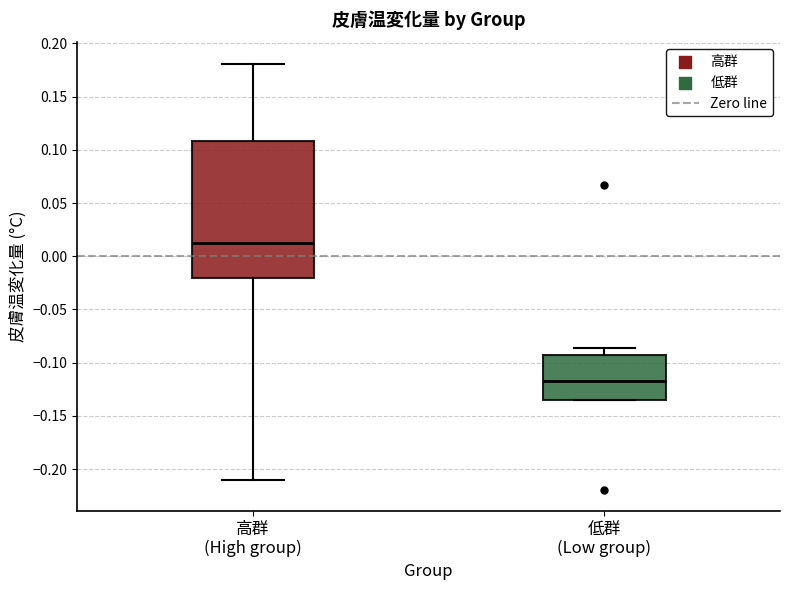

Comparing the boxes themselves (not the whiskers), which one is the tallest?

高群 (High group)